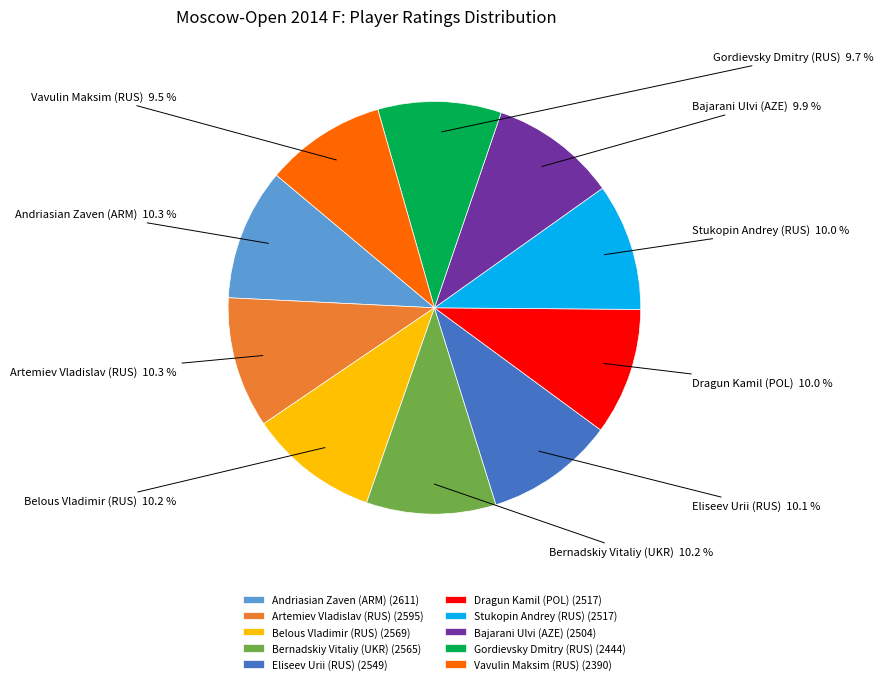

What portion of the pie excludes Belous Vladimir (RUS)?

89.8%